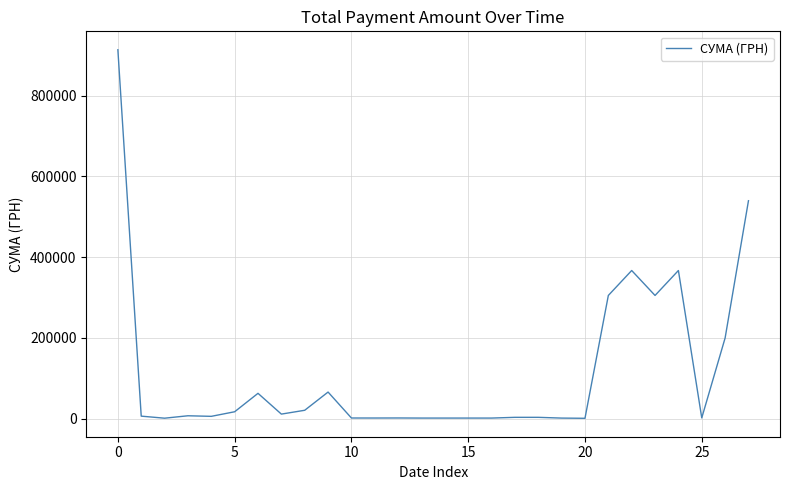

What is the greatest value displayed?

913351.9